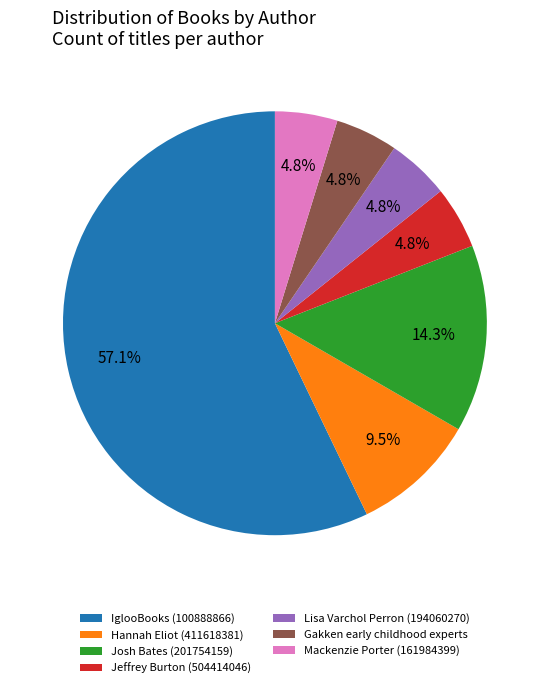

Is it true that Mackenzie Porter (161984399) is 5% of the pie?

True